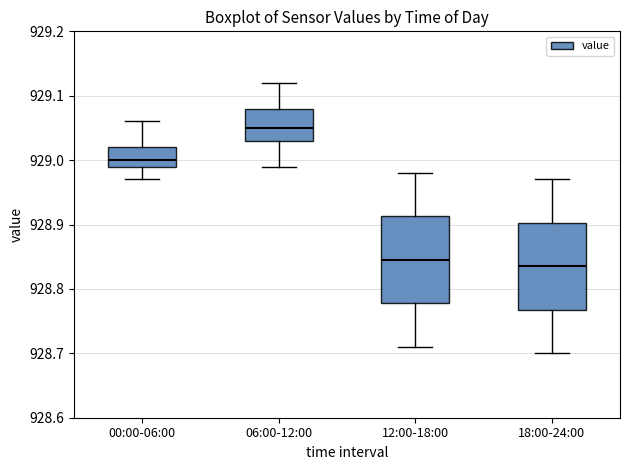

Which box's median line is the highest?

06:00-12:00